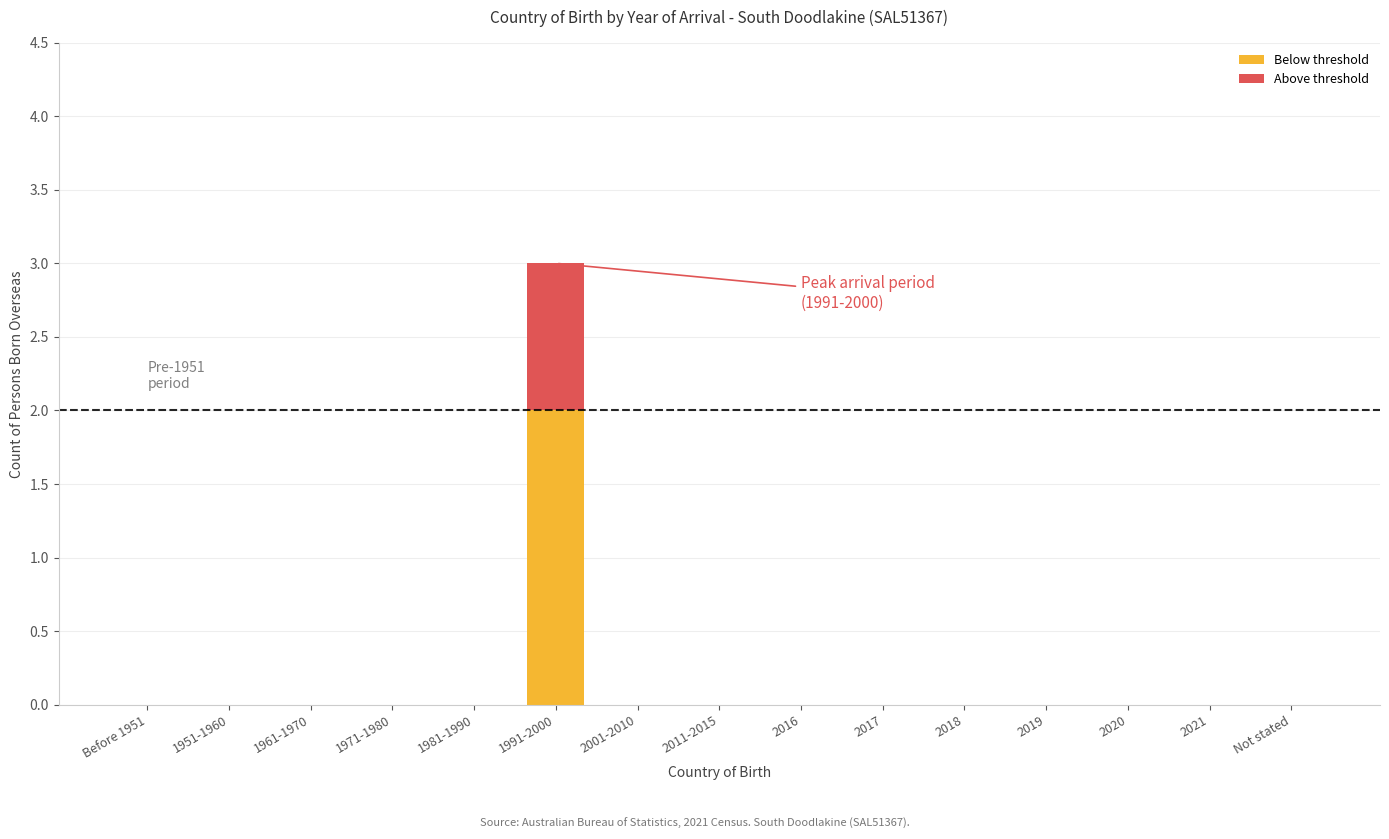

At which category is the sum across all series the highest?

1991-2000